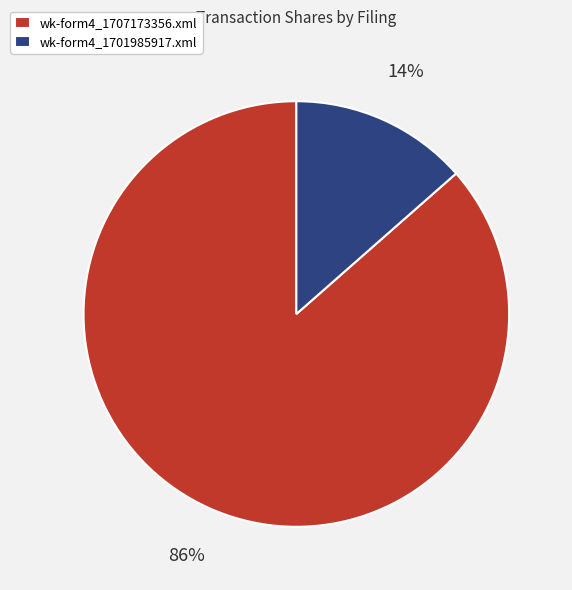

Is the sum of wk-form4_1707173356.xml and wk-form4_1701985917.xml greater than half?

Yes